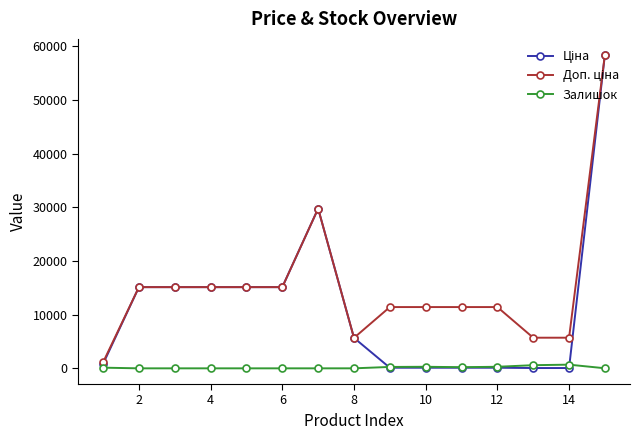

What is the maximum value shown in the chart?

58426.5